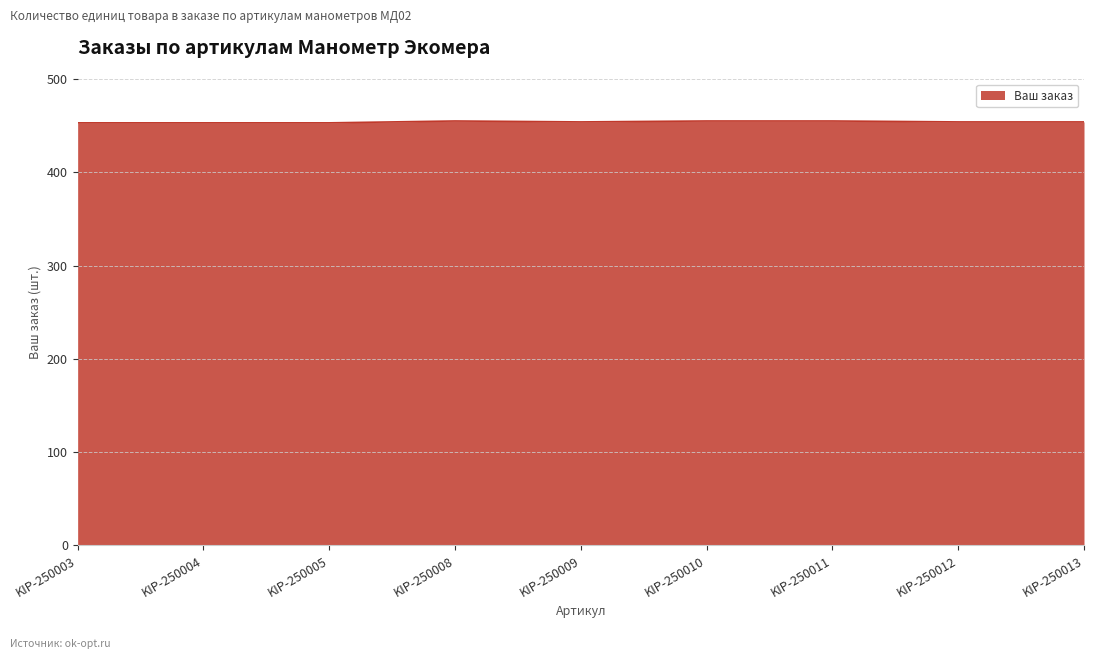

True or false: the data shows 696 at KIP-250010.

False